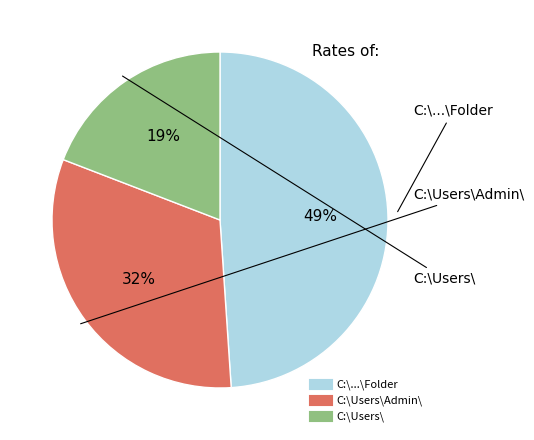

Count the number of slices in the pie.

3